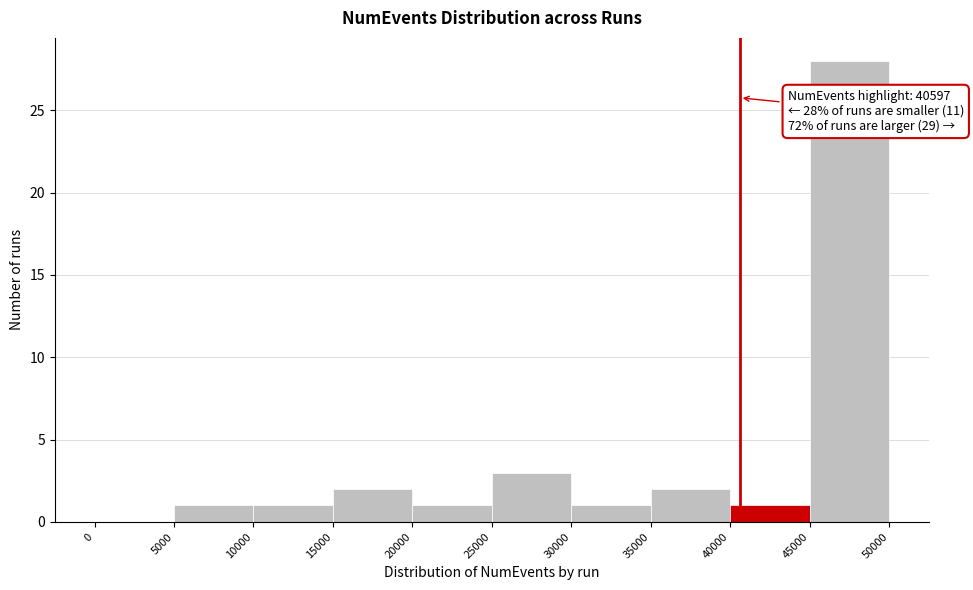

Over which range of the x-axis is the bar tallest?

45000 to 50000